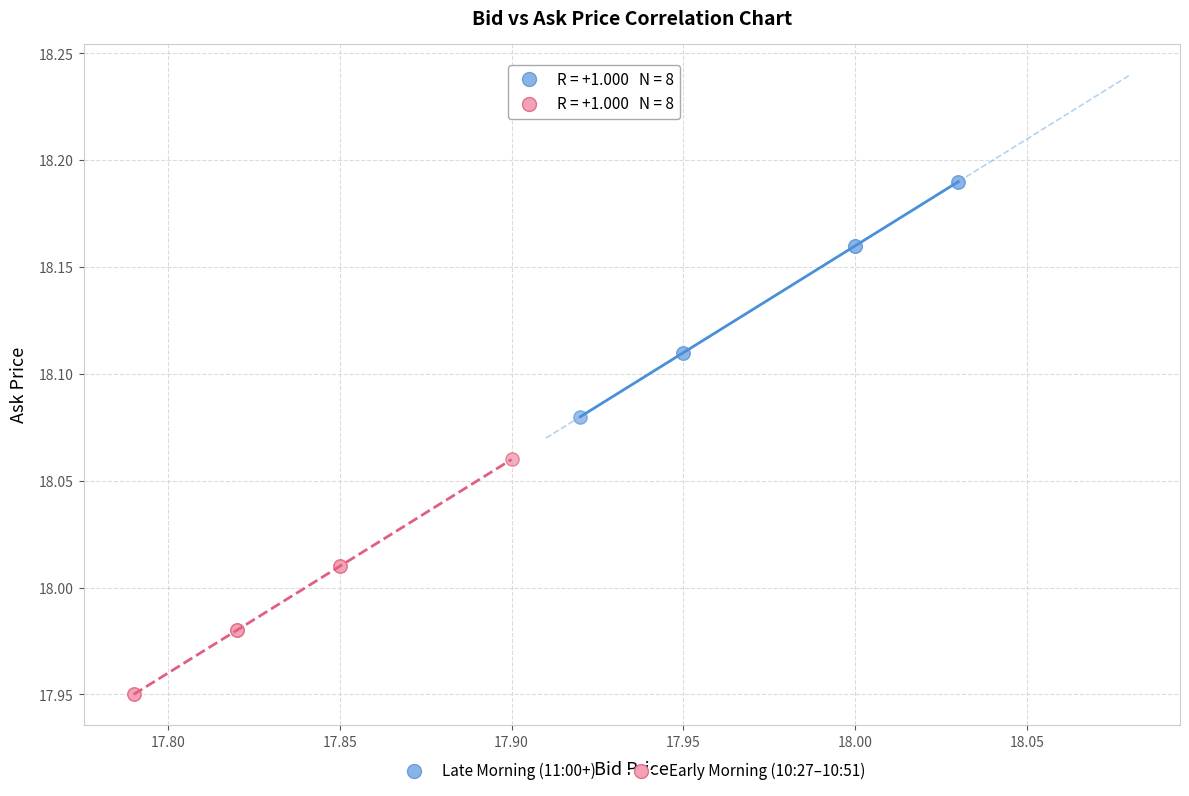

Which series reaches the minimum Y coordinate?

Early Morning (10:27–10:51)